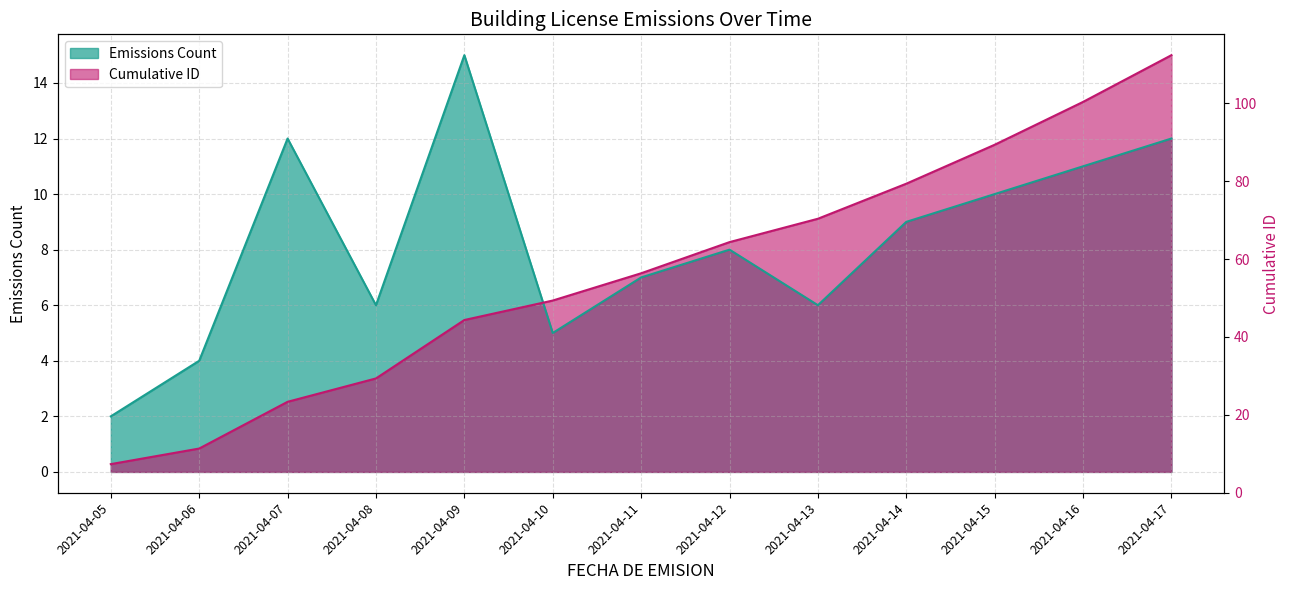

True or false: the data shows 11.8 at 2021-04-15.

True